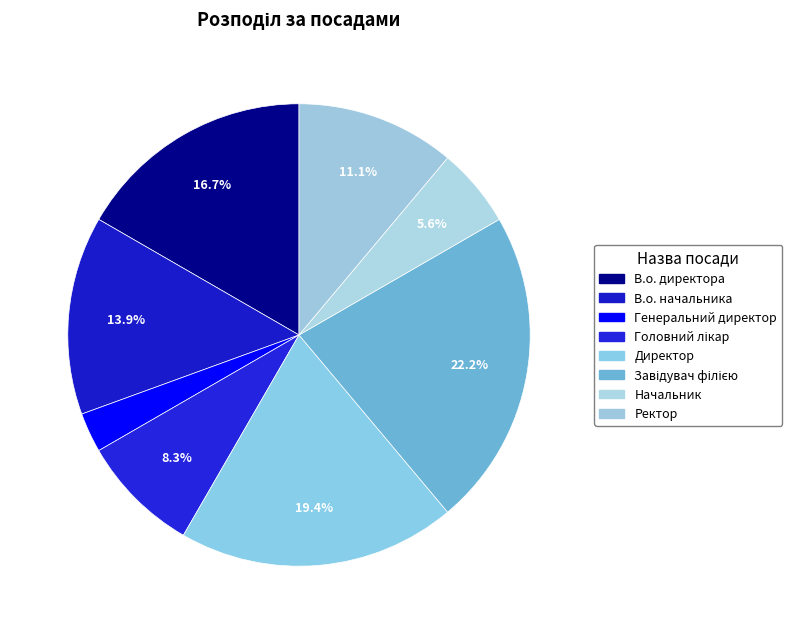

To the nearest percent, what is the average slice percentage?

12%